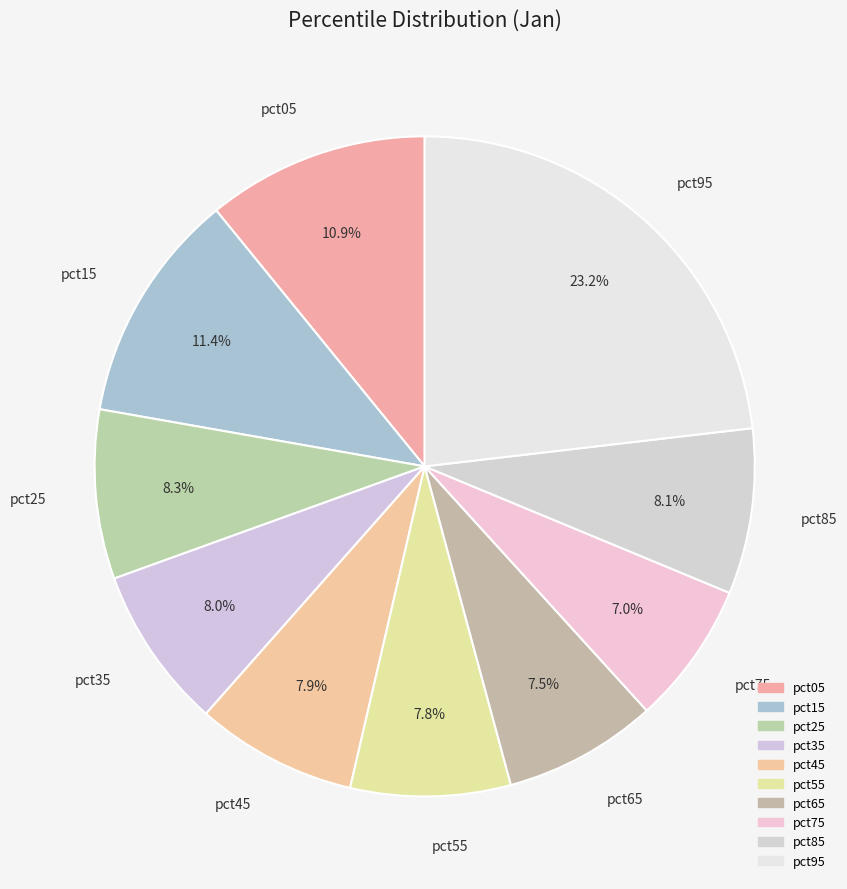

How many segments does this pie chart have?

10